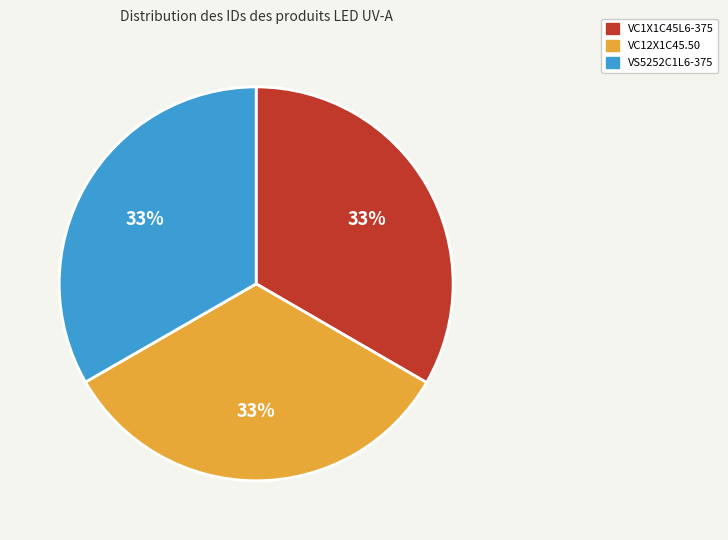

How many slices are in this pie chart?

3